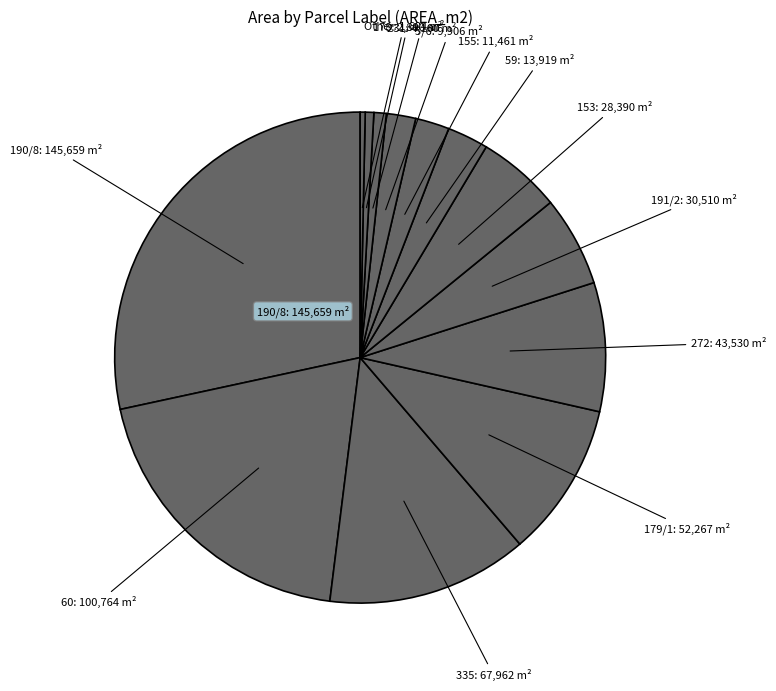

Is there a majority slice in this chart?

No